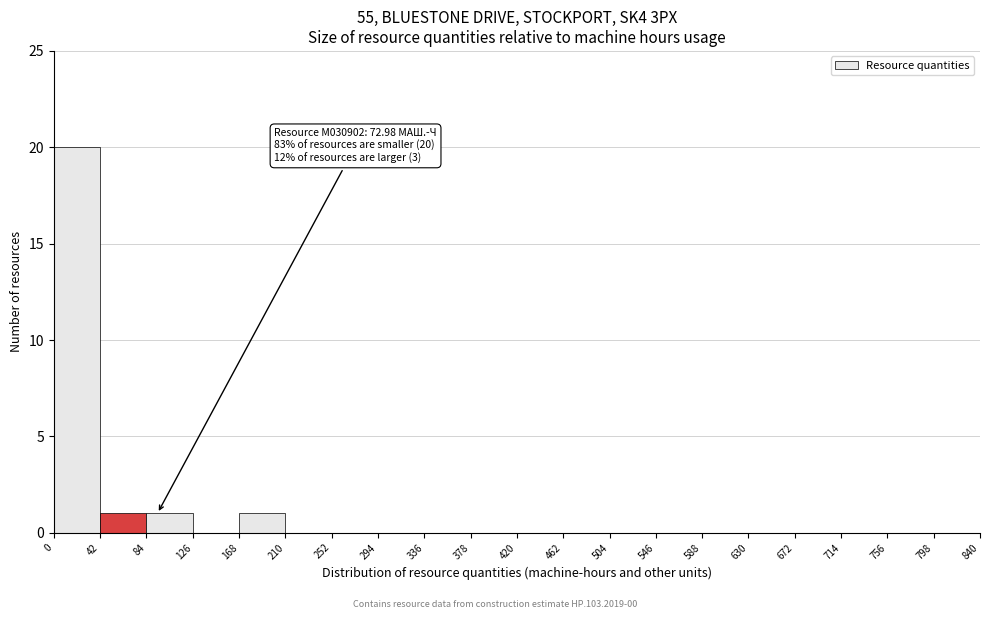

Which range on the x-axis has the tallest bar?

0 to 42